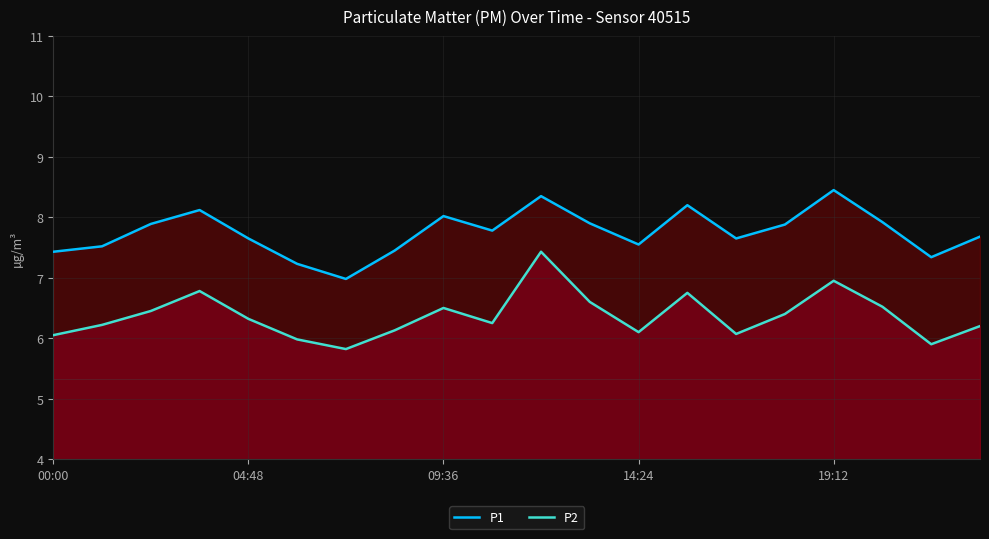

List the series in order of their overall mean, highest first.

P1, P2